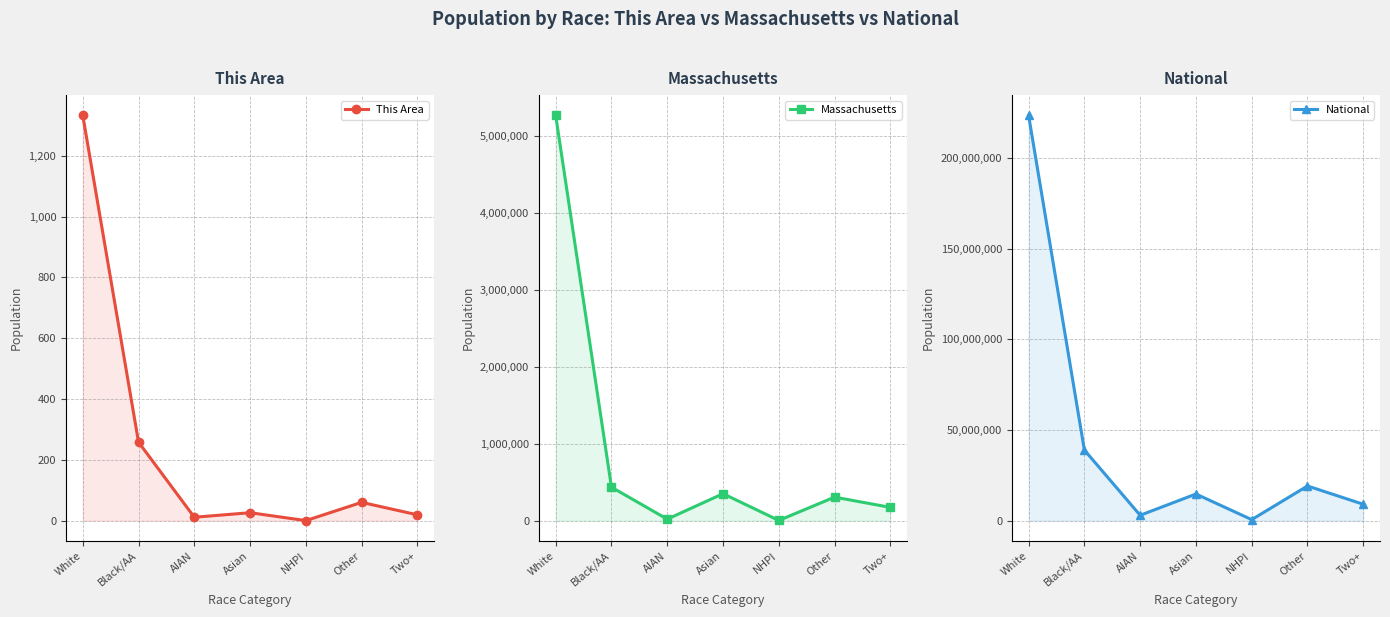

Which category has the highest value in the This Area series?

White